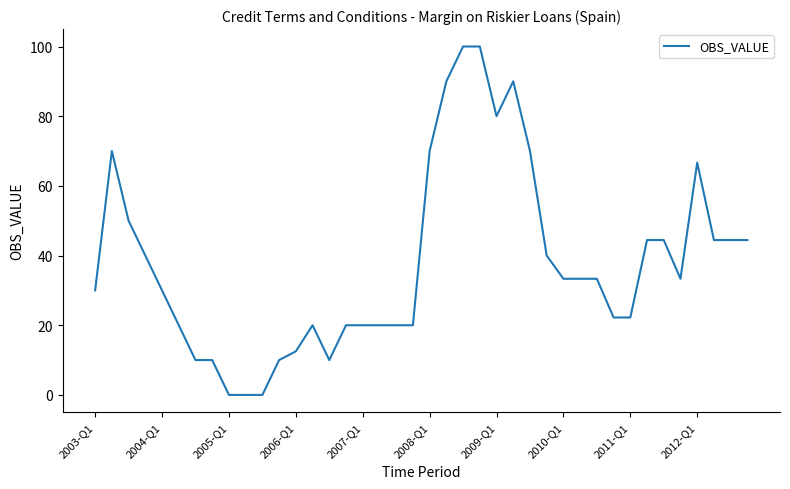

What is the difference between the maximum and minimum values?

100.0